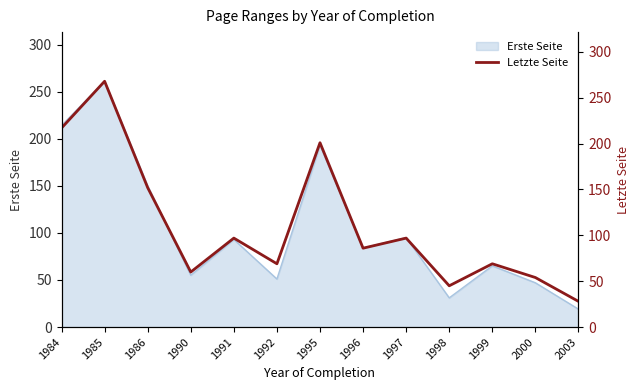

Does the chart display data point markers on the line(s)?

No